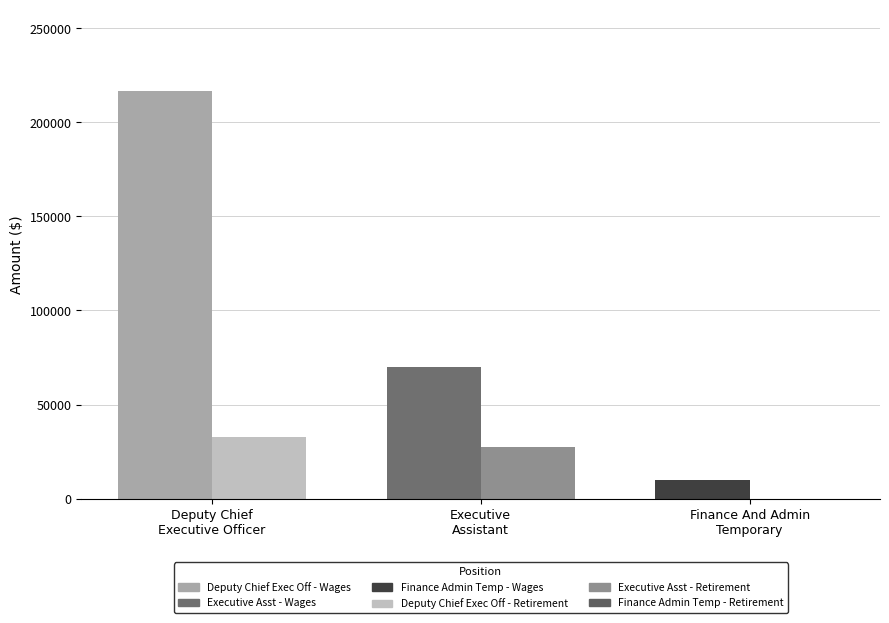

What is the greatest value displayed?

216833